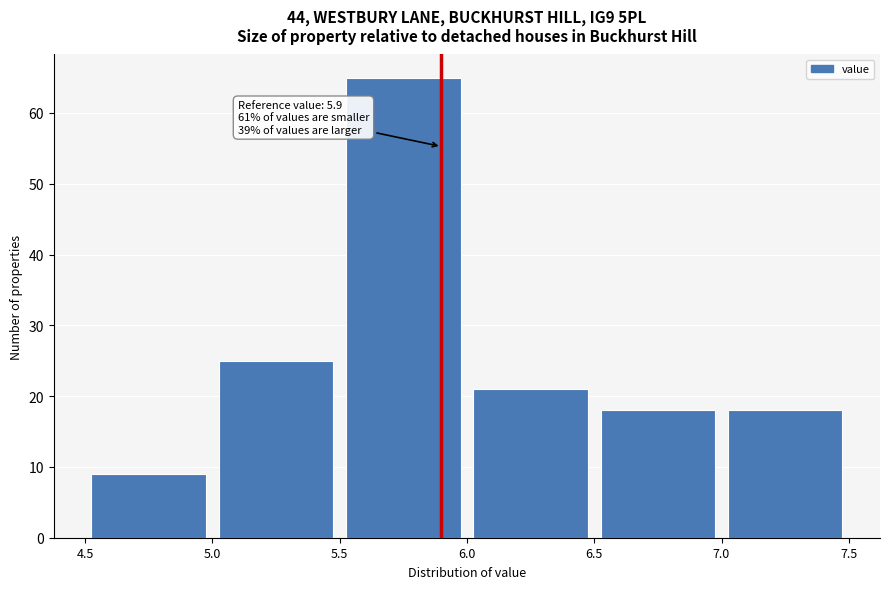

Which range on the x-axis has the tallest bar?

5.5 to 6.0